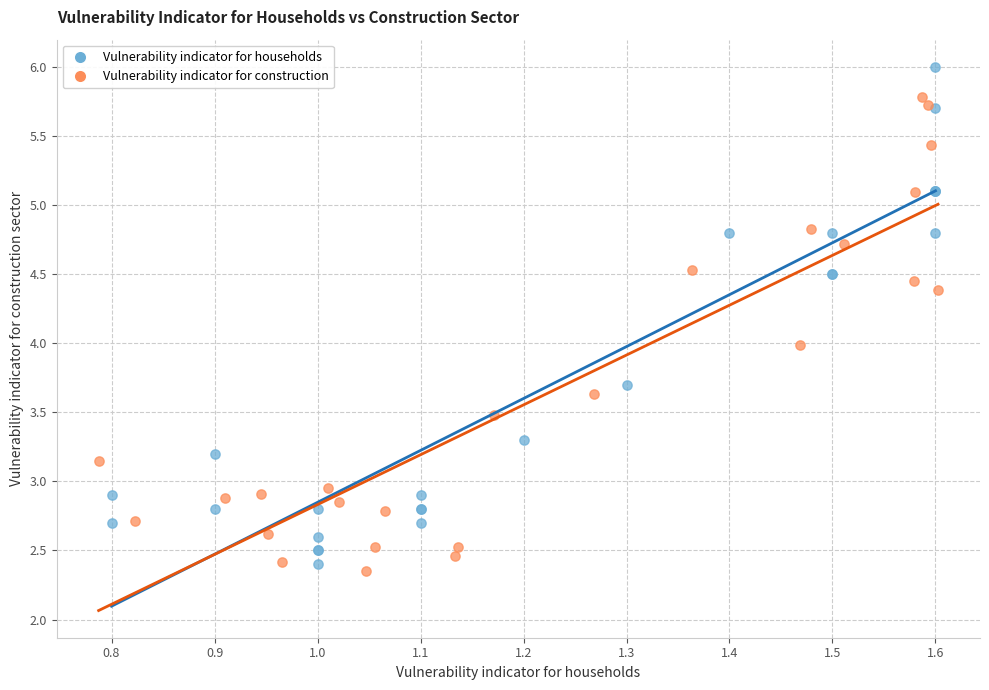

Which series contains the highest Y value?

Vulnerability indicator for households